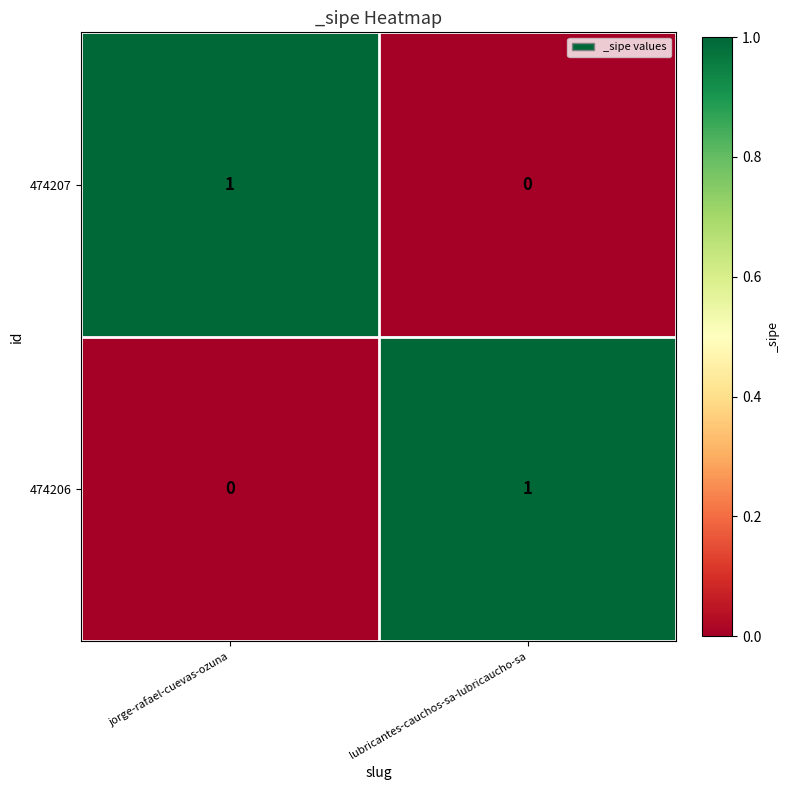

The value of 474206 at lubricantes-cauchos-sa-lubricaucho-sa is 1. True or false?

True